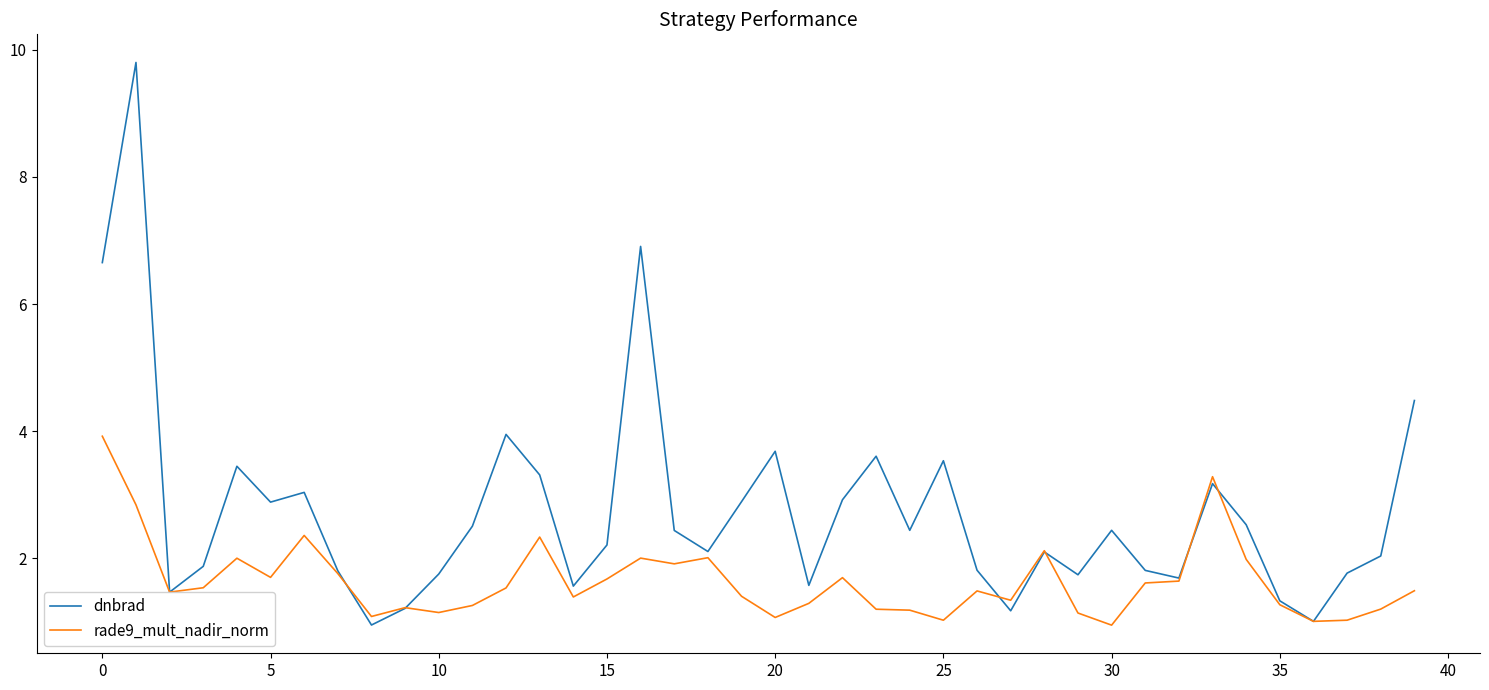

Which series has the largest range (max minus min)?

dnbrad